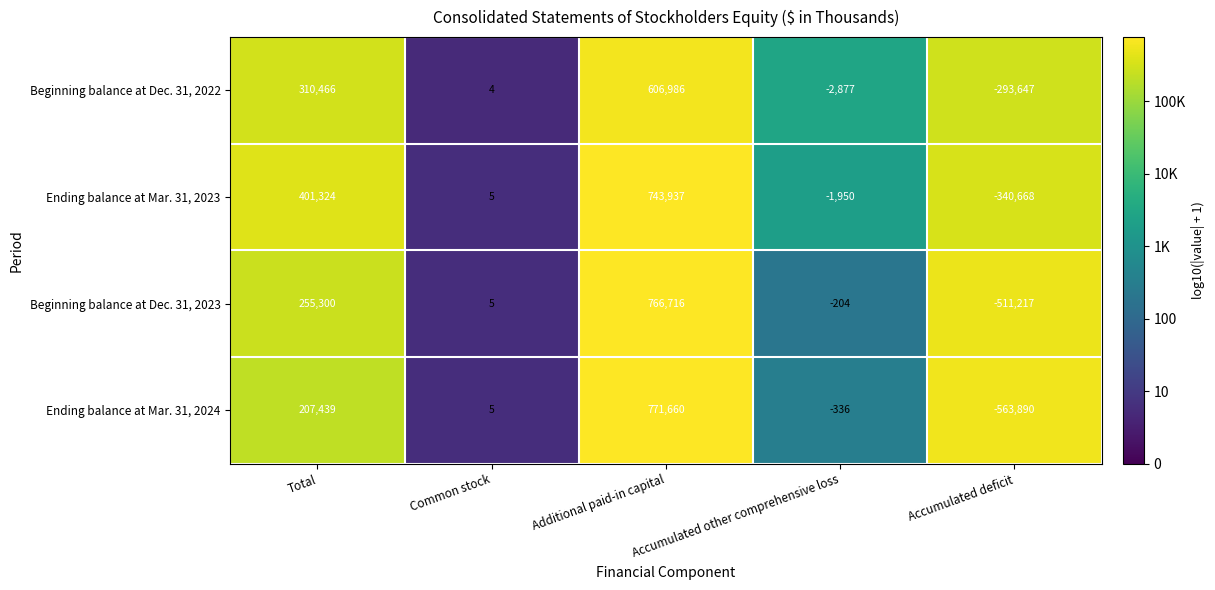

What is the difference between the second highest and minimum values in the Beginning balance at Dec. 31, 2023 series?

766517